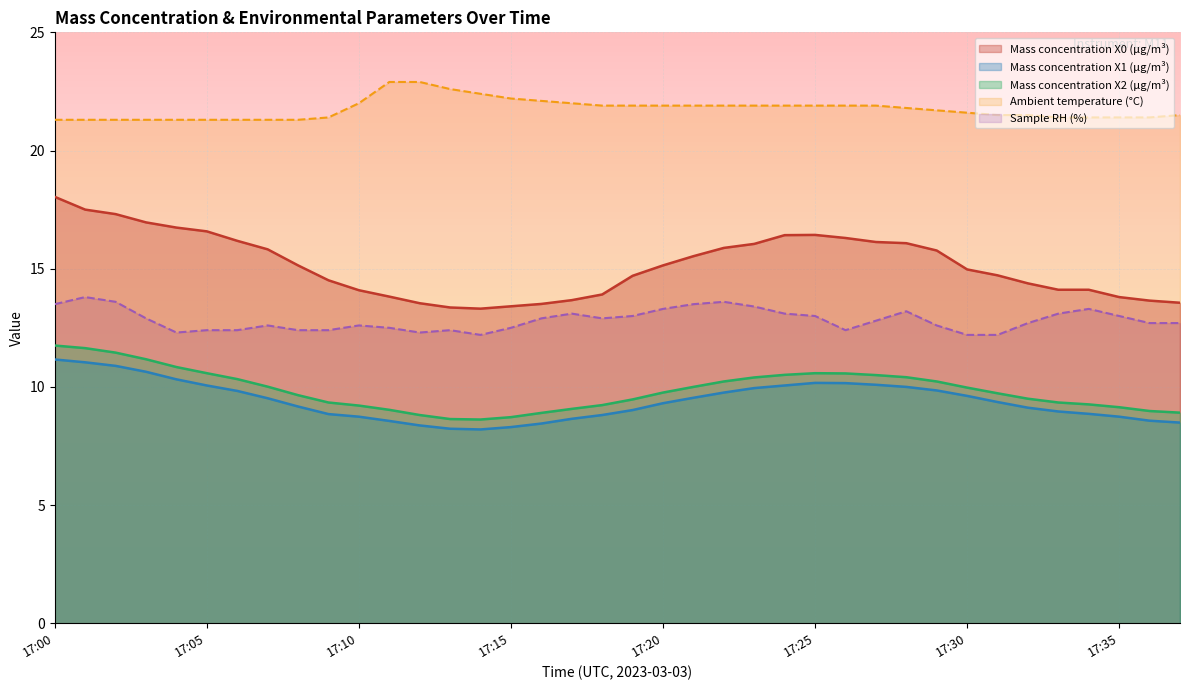

How many data points in Mass concentration X0 (μg/m³) are less than 15?

19